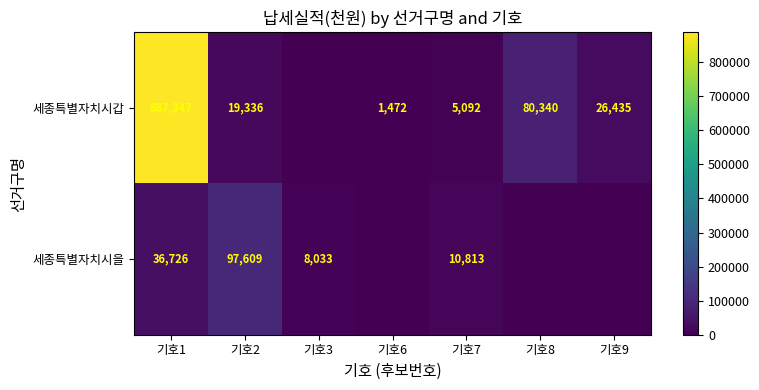

What is the difference between the 세종특별자치시갑 values at 기호7 and 기호1?

882255